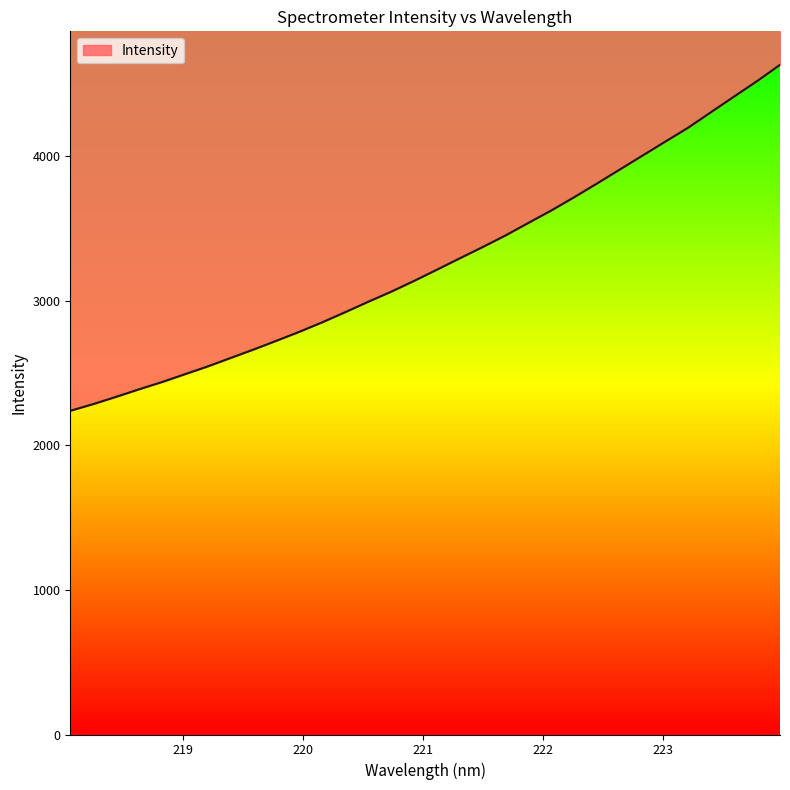

What is the difference between the maximum and minimum values?

2394.1